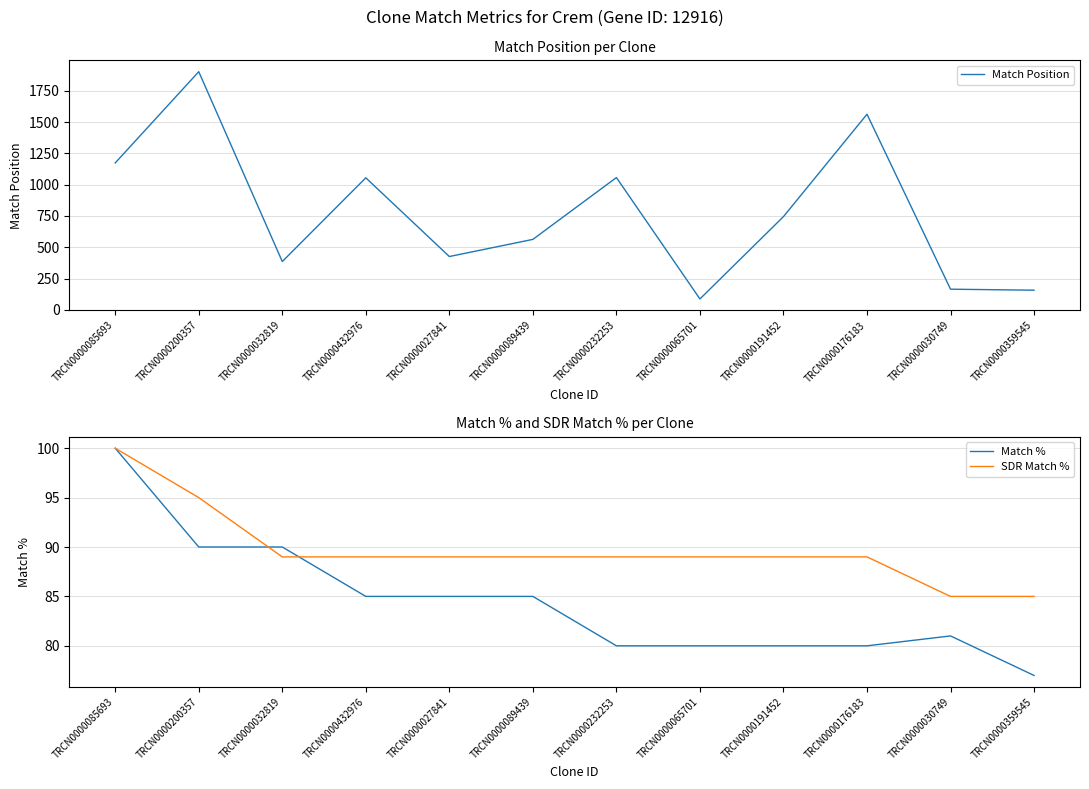

Reading left to right, extract all data points from this chart.

Match Position: 1174	1903	386	1055	426	563	1057	87	745	1563	165	157
Match %: 100	90	90	85	85	85	80	80	80	80	81	77
SDR Match %: 100	95	89	89	89	89	89	89	89	89	85	85